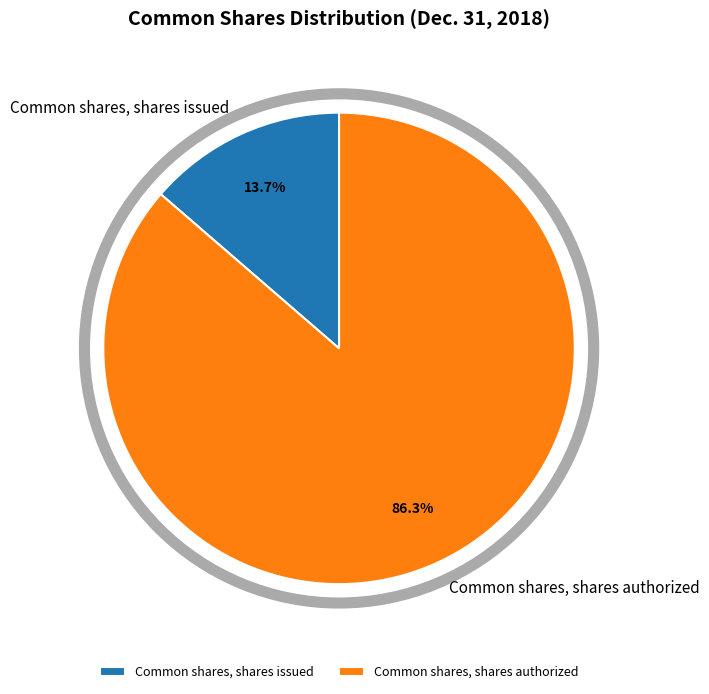

What is the total percentage of Common shares, shares authorized and Common shares, shares issued?

100.0%